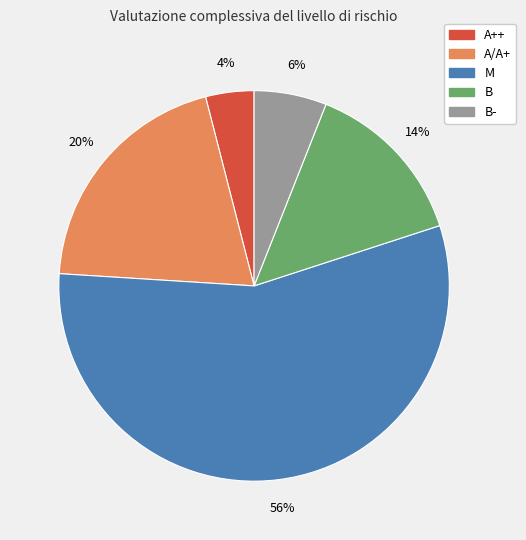

Which slice is the smallest?

A++